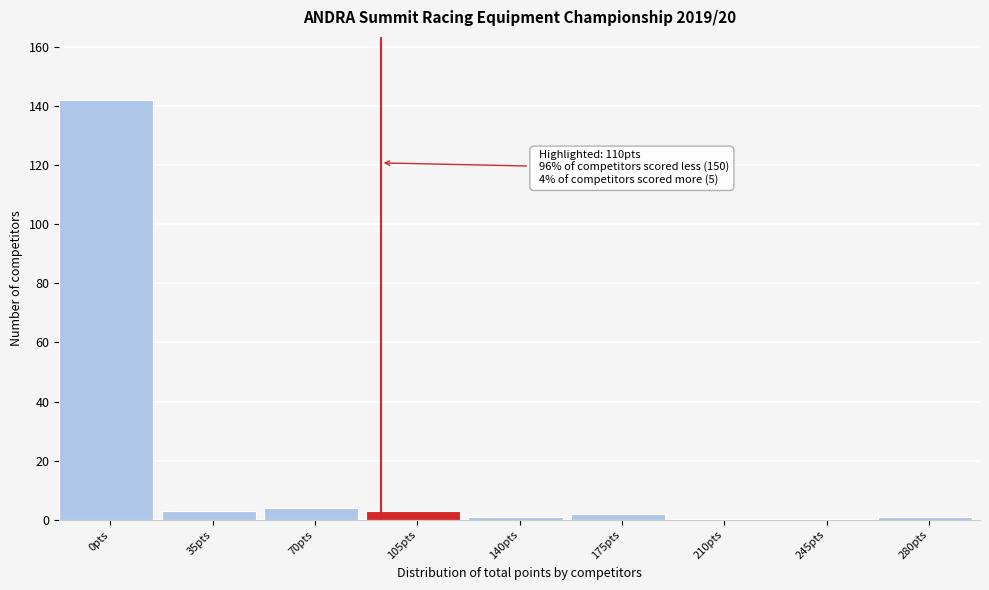

Reading left to right, list all the values displayed in this chart.

0pts=142	35pts=3	70pts=4	105pts=3	140pts=1	175pts=2	210pts=0	245pts=0	280pts=1